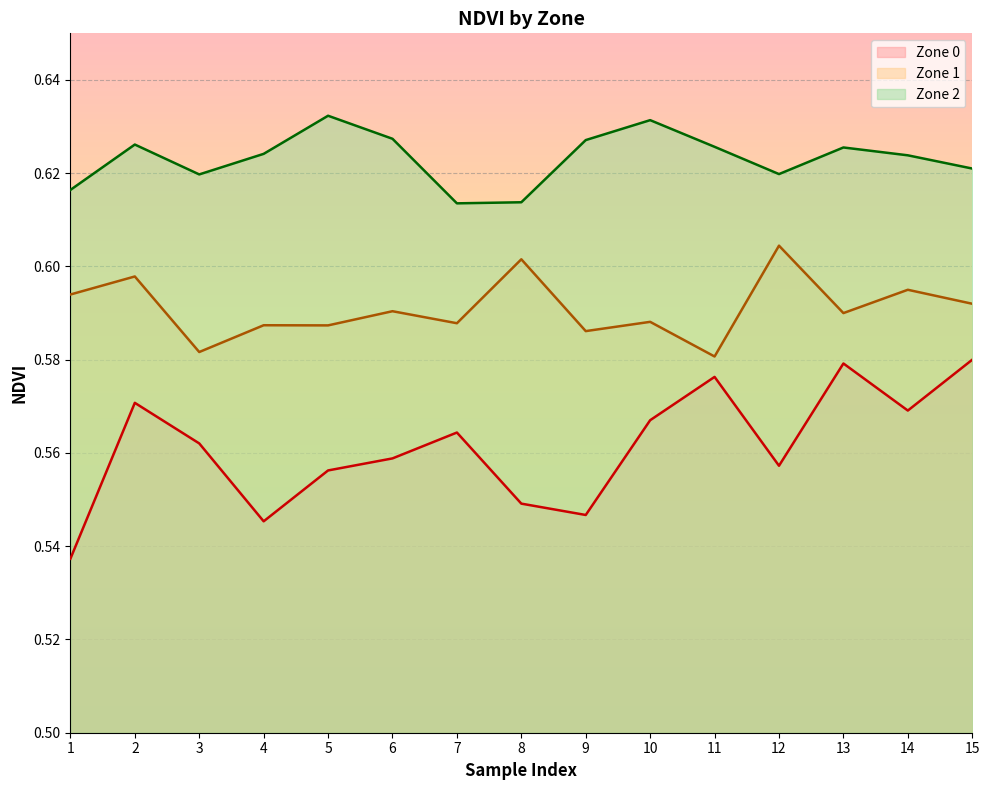

At which label is Zone 2 closest to 0?

7